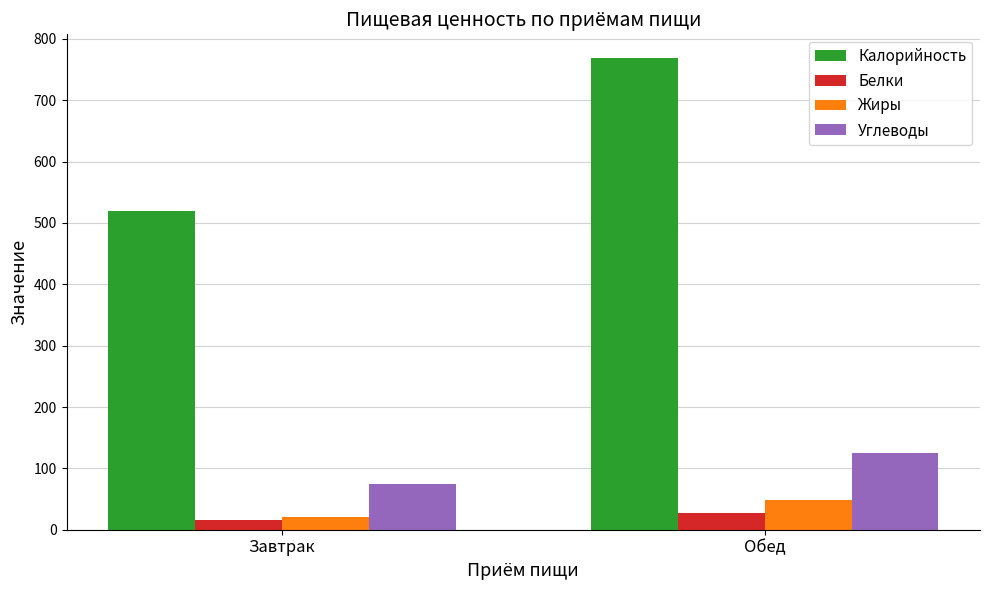

What position from the right is Завтрак?

2